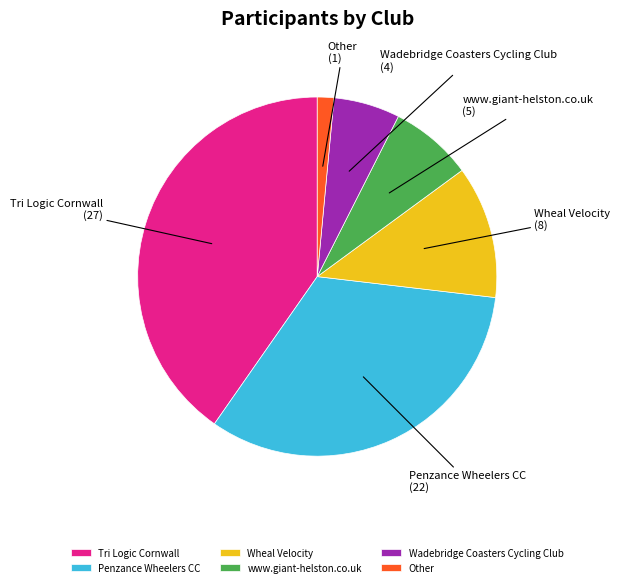

Which category has the biggest portion of the pie?

Tri Logic Cornwall